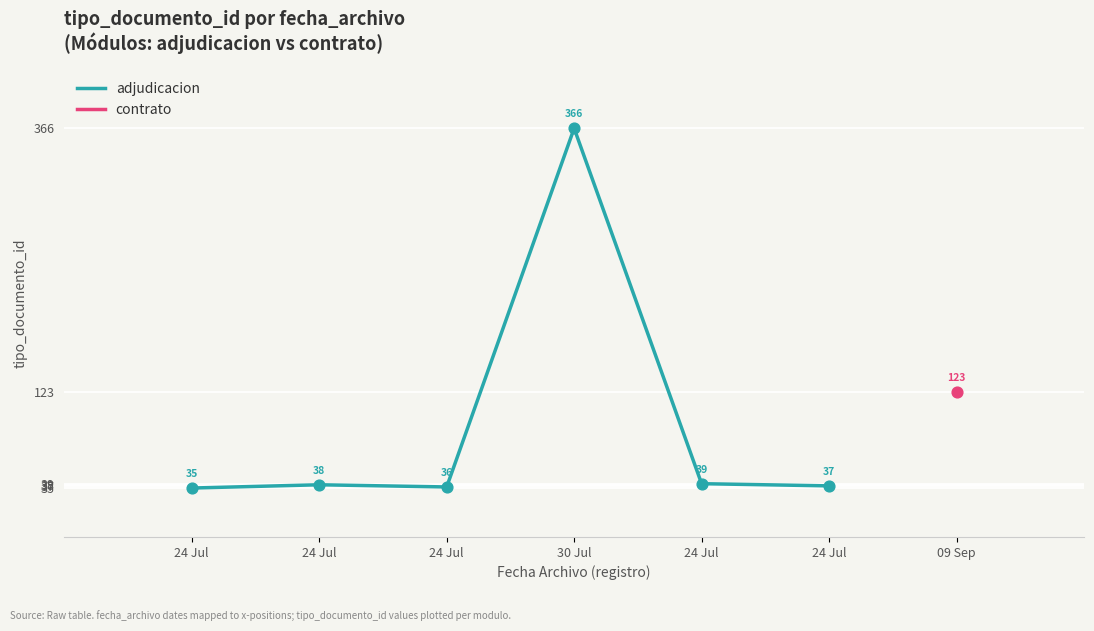

Approximately how many times larger is the value at 30 Jul compared to 24 Jul?

9.4